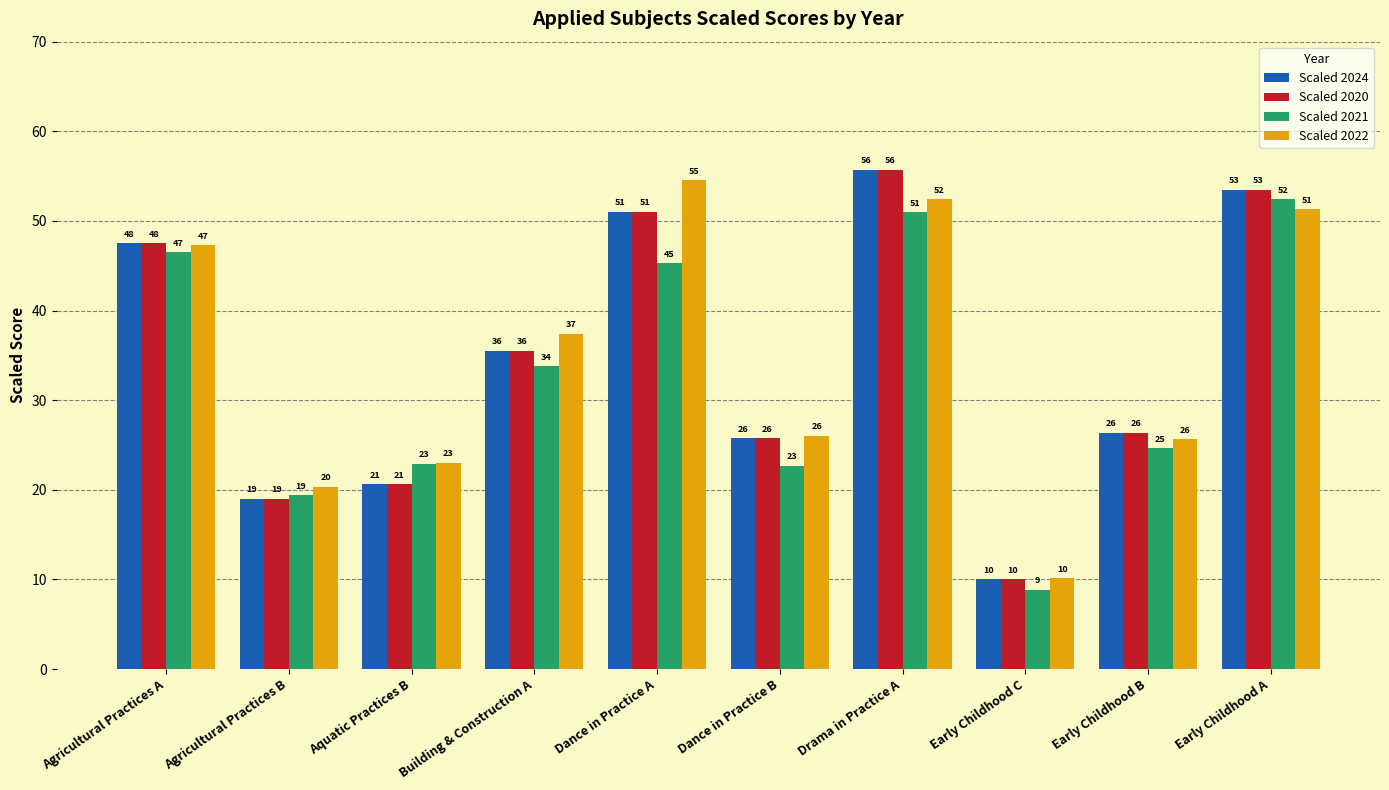

How many bars are there in each group?

4